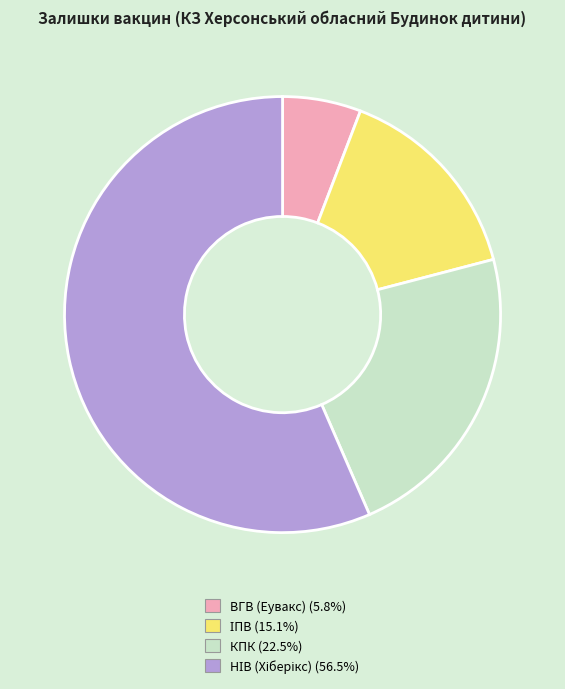

Is there any slice that represents more than half of the pie?

Yes